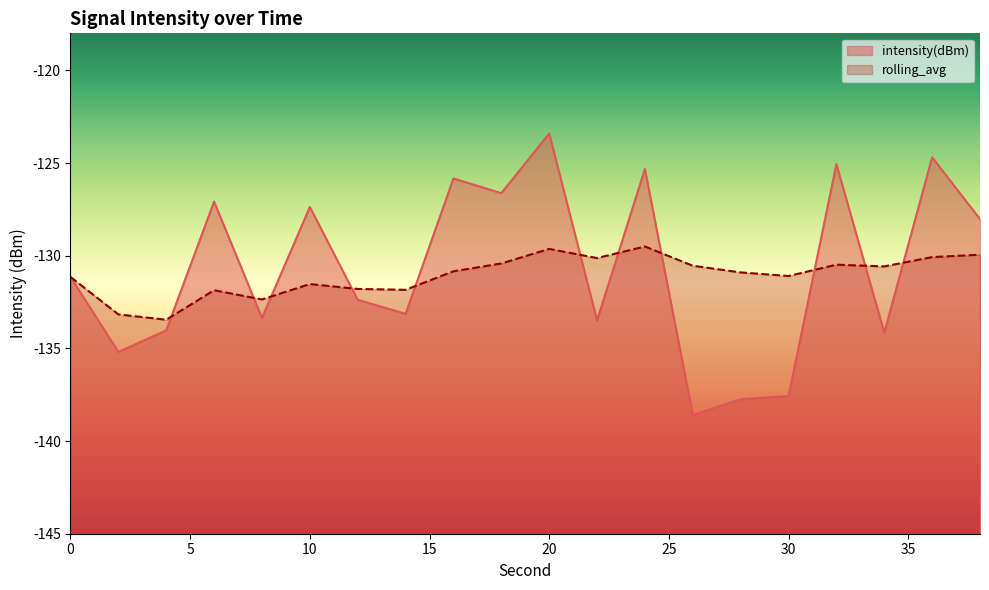

Reading right to left, list all the values displayed in this chart.

intensity(dBm): 38=-128.0	36=-124.7	34=-134.1	32=-125.1	30=-137.6	28=-137.7	26=-138.6	24=-125.3	22=-133.5	20=-123.4	18=-126.6	16=-125.8	14=-133.1	12=-132.4	10=-127.4	8=-133.4	6=-127.1	4=-134.0	2=-135.2	0=-131.1
rolling_avg: 38=-129.9	36=-130.1	34=-130.6	32=-130.5	30=-131.1	28=-130.9	26=-130.5	24=-129.5	22=-130.1	20=-129.6	18=-130.4	16=-130.8	14=-131.8	12=-131.8	10=-131.5	8=-132.4	6=-131.9	4=-133.5	2=-133.2	0=-131.1